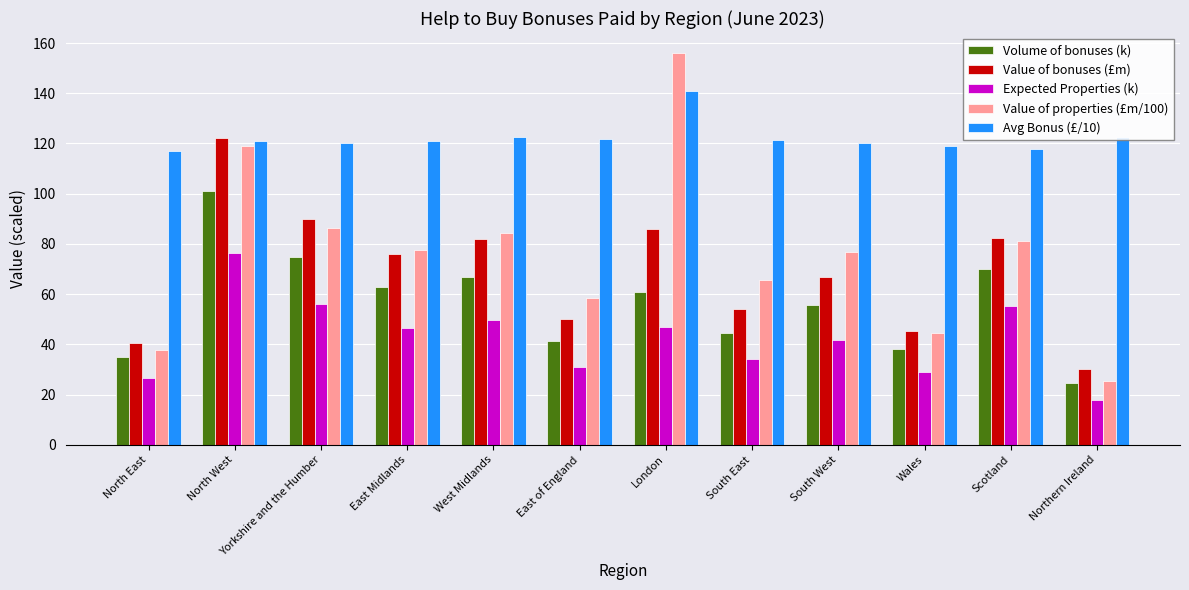

What is the label of the 4th bar from the left?

East Midlands